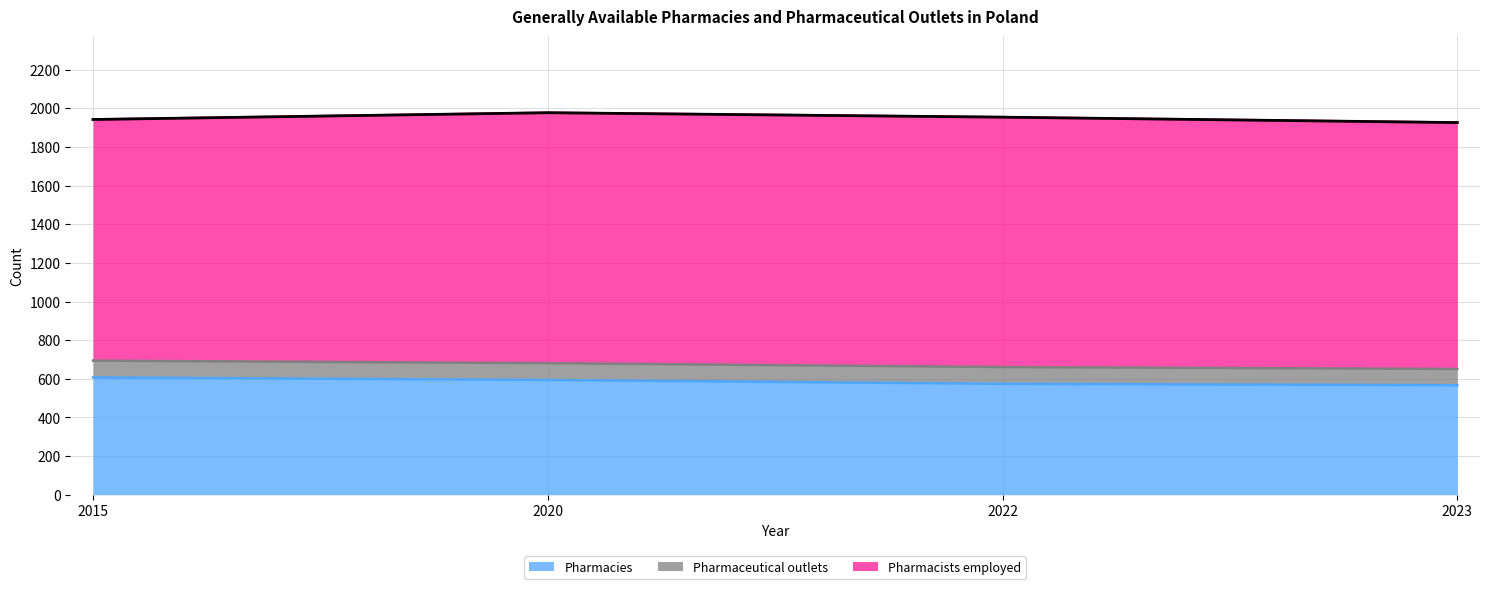

Which series changed the most between 2015 and 2020?

Pharmacists employed